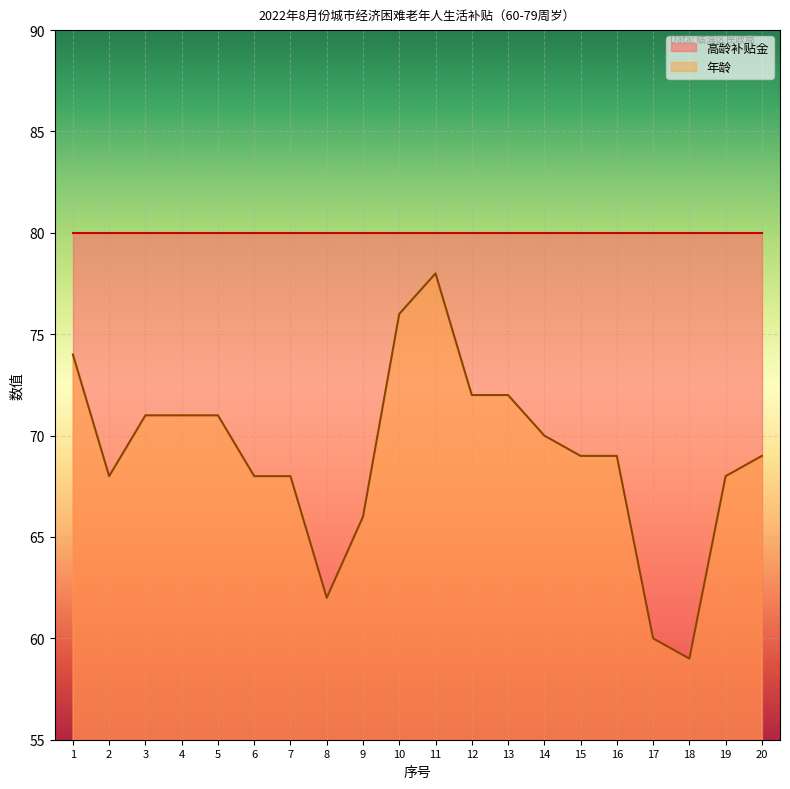

What is the sum of all values?

1381